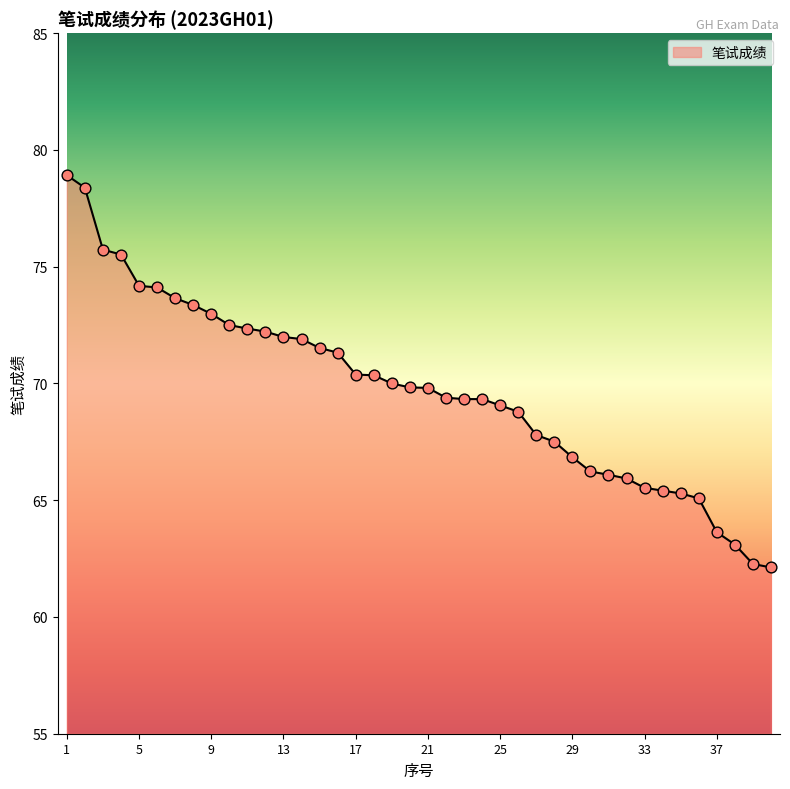

What is the smallest value displayed?

62.1